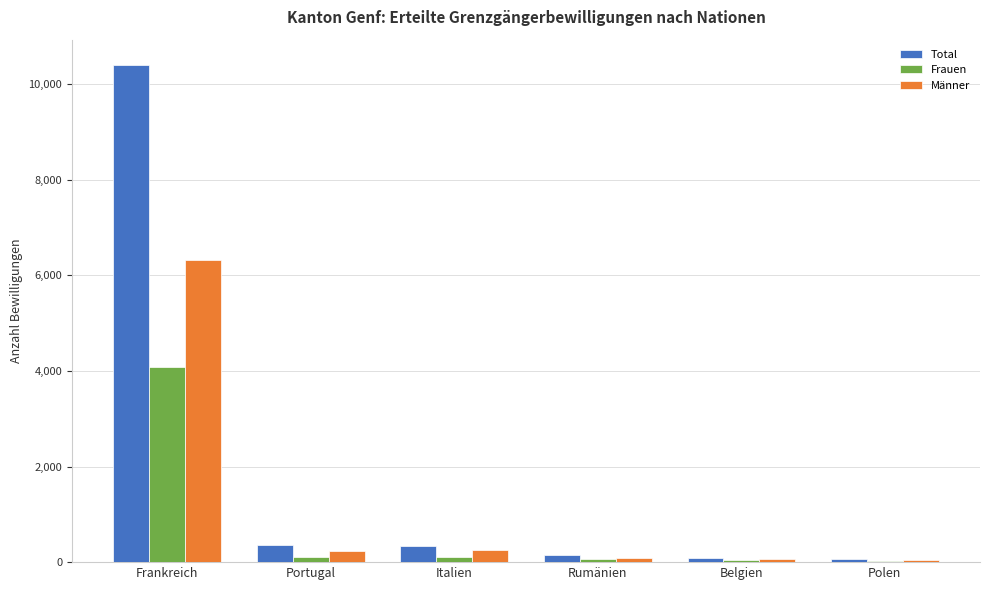

What is the total value across all series at Polen?

152